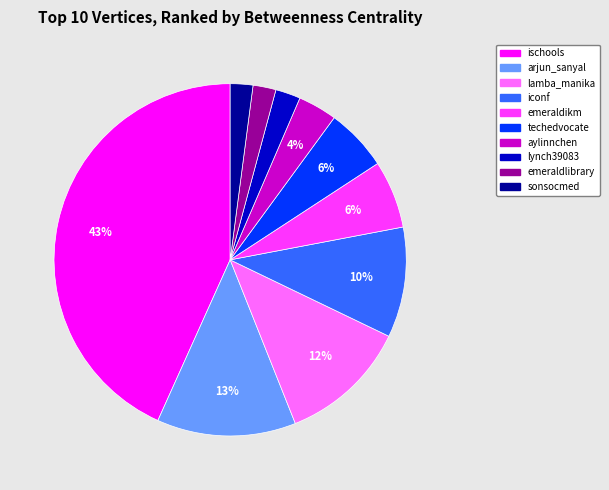

Does lynch39083 represent more than half of the total?

No